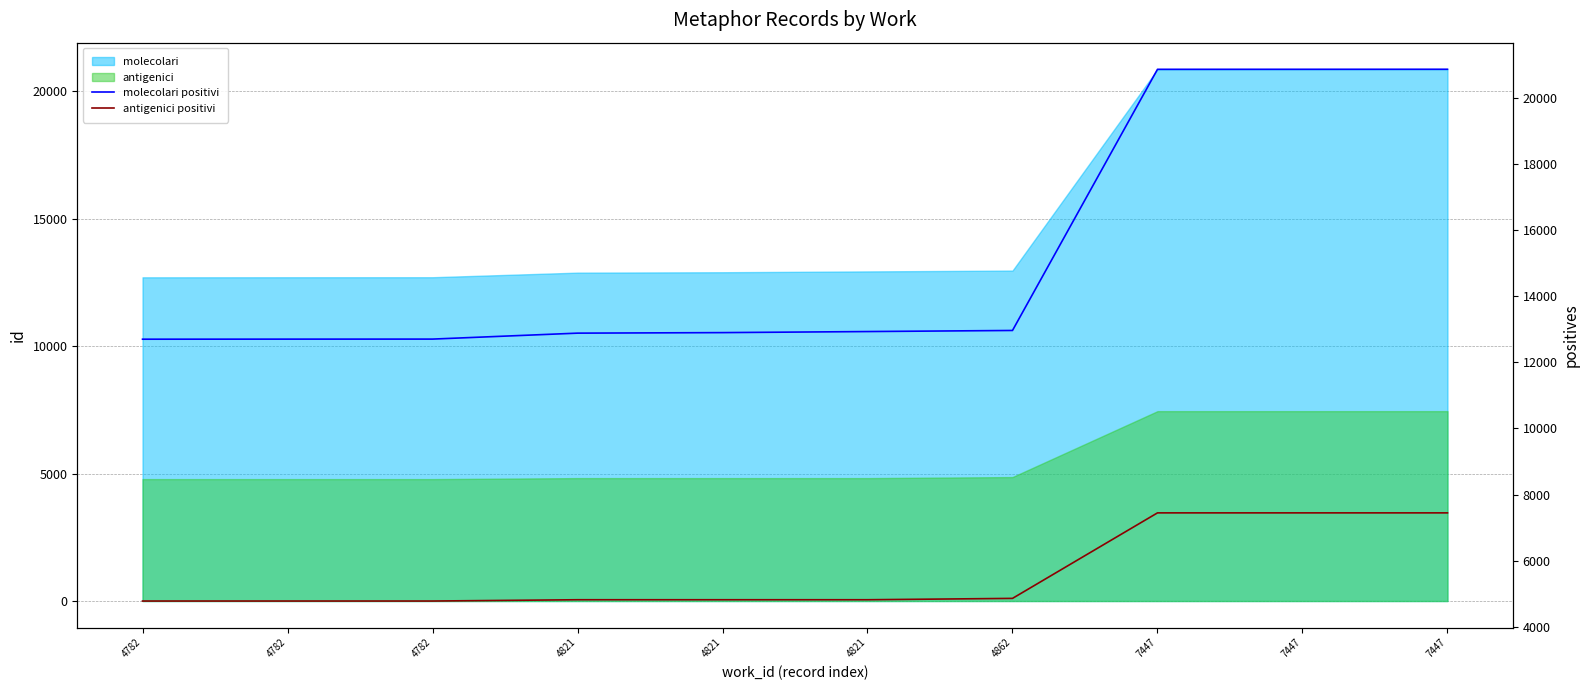

At which category is the sum across all series the highest?

7447